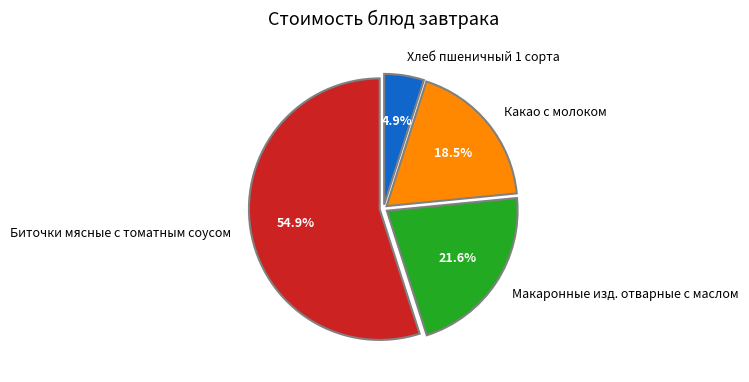

Rank the categories by value from lowest to highest.

Хлеб пшеничный 1 сорта, Какао с молоком, Макаронные изд. отварные с маслом, Биточки мясные с томатным соусом